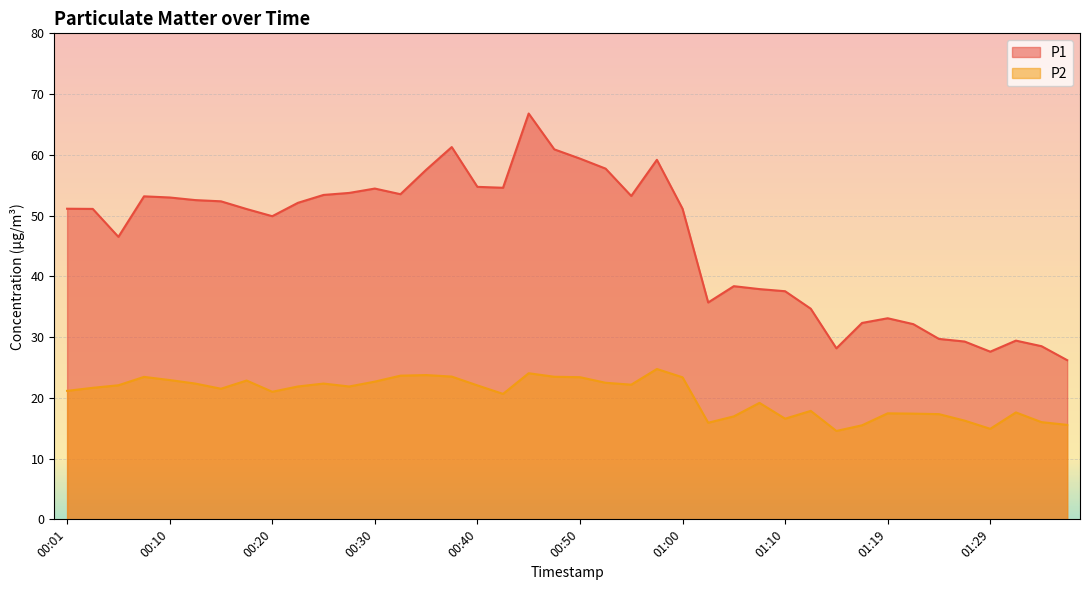

What is the sum of all P1 values?

1845.0